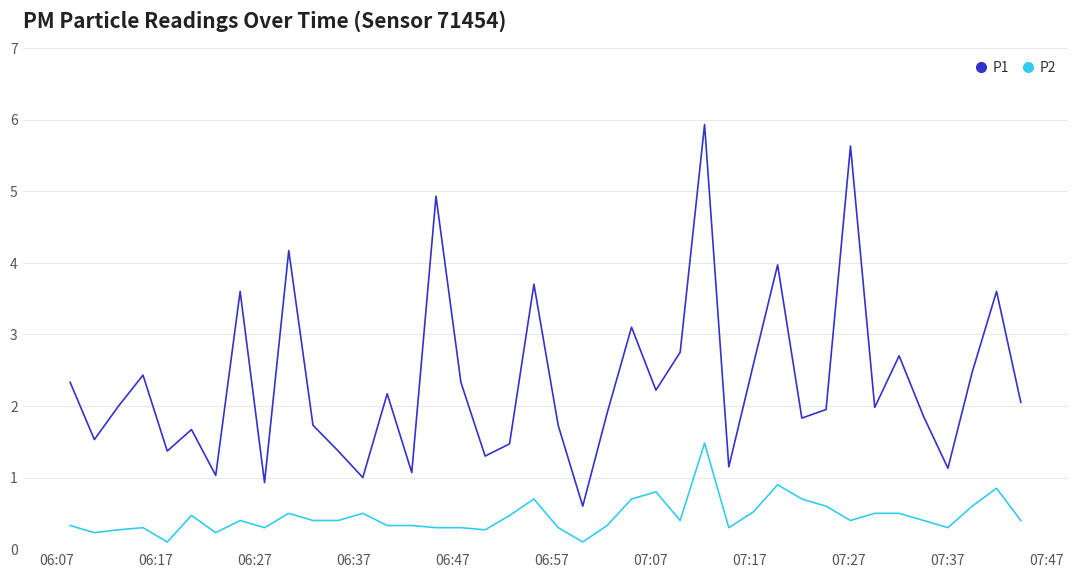

Which series has the widest spread of values?

P1